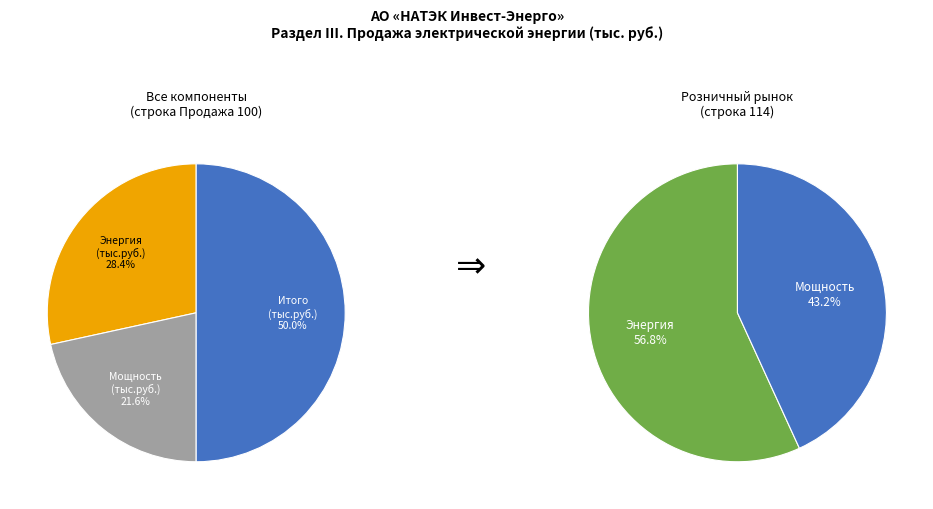

Combined, what portion of the pie is Стоимость электрической мощности (тыс.руб.) and Объём электрической энергии (тыс.кВтч)?

50.0%